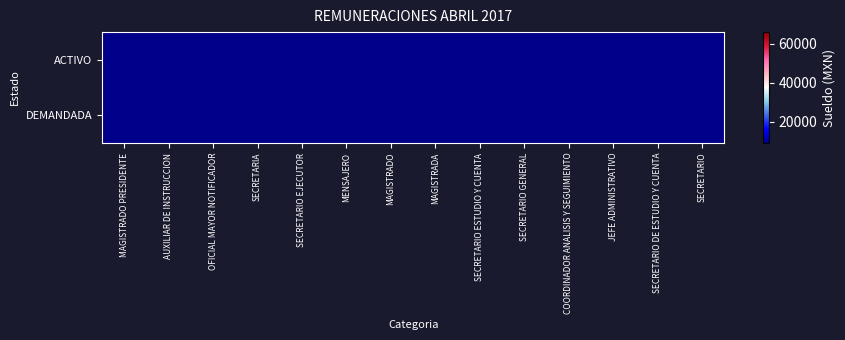

What is the sum of the ACTIVO values at SECRETARIO and SECRETARIO DE ESTUDIO Y CUENTA?

28624.0